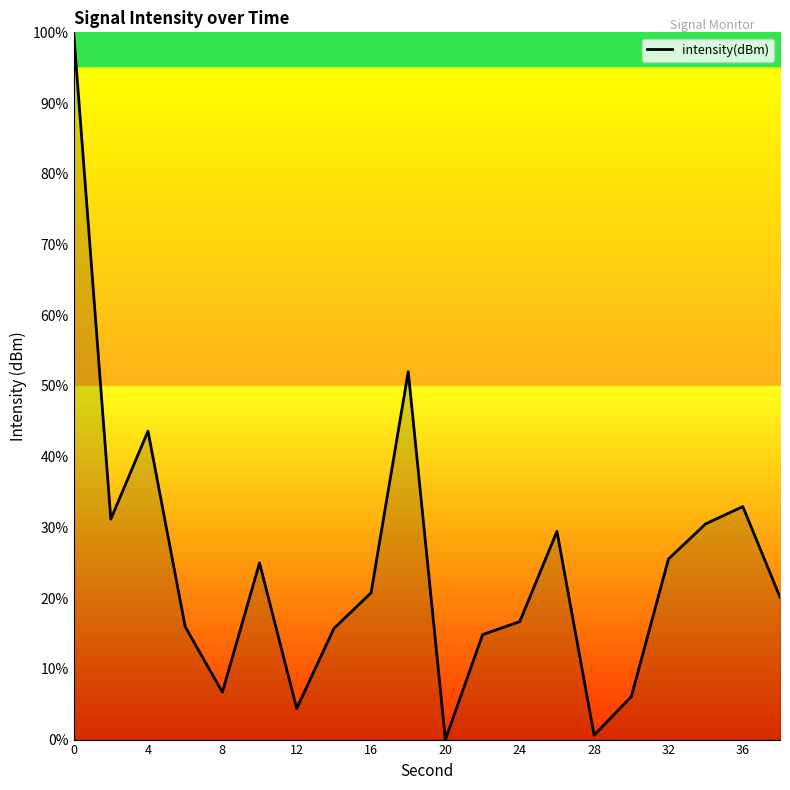

What is the maximum value shown in the chart?

100.0